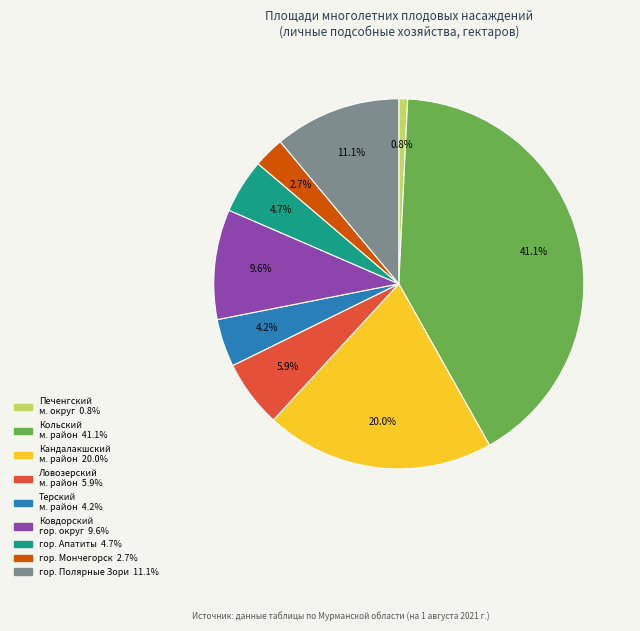

Does any single category account for the majority?

No